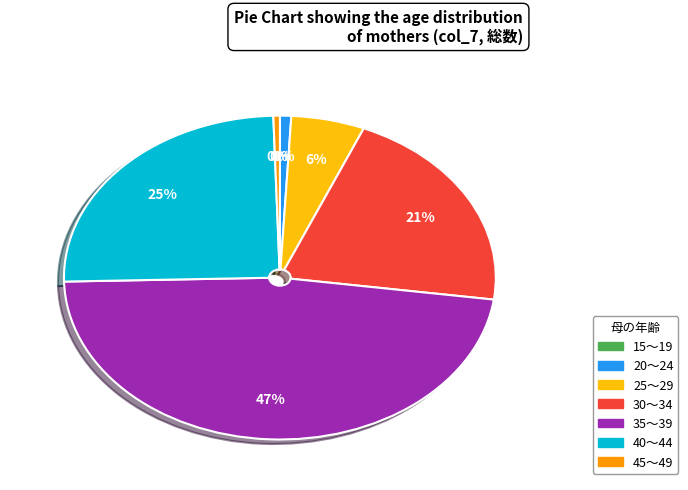

Which category has the biggest portion of the pie?

35～39